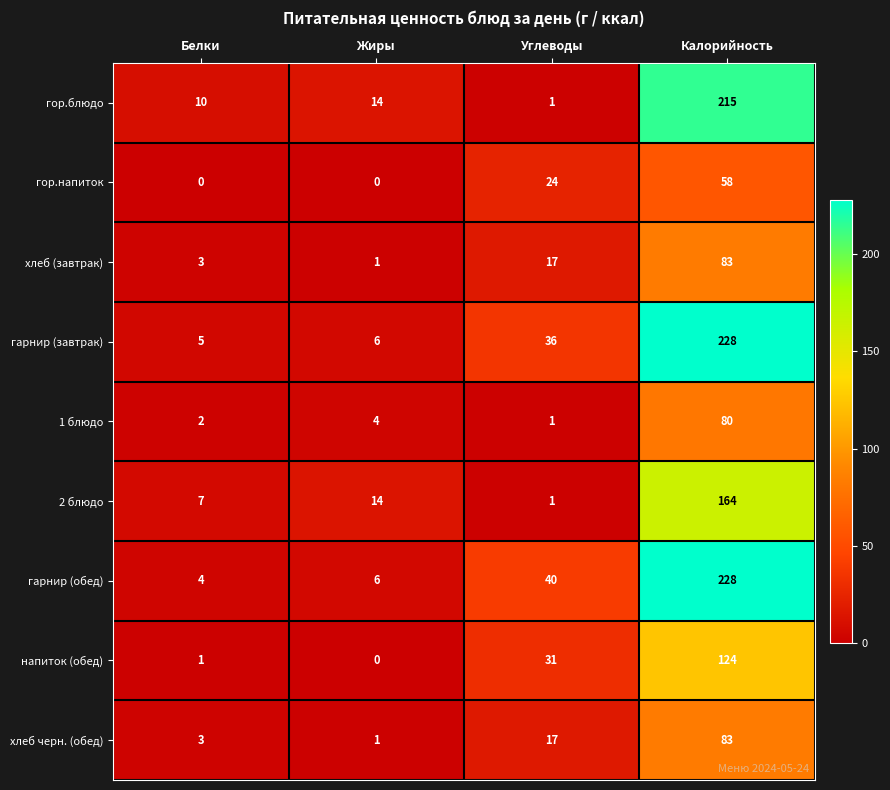

What is the greatest value displayed?

228